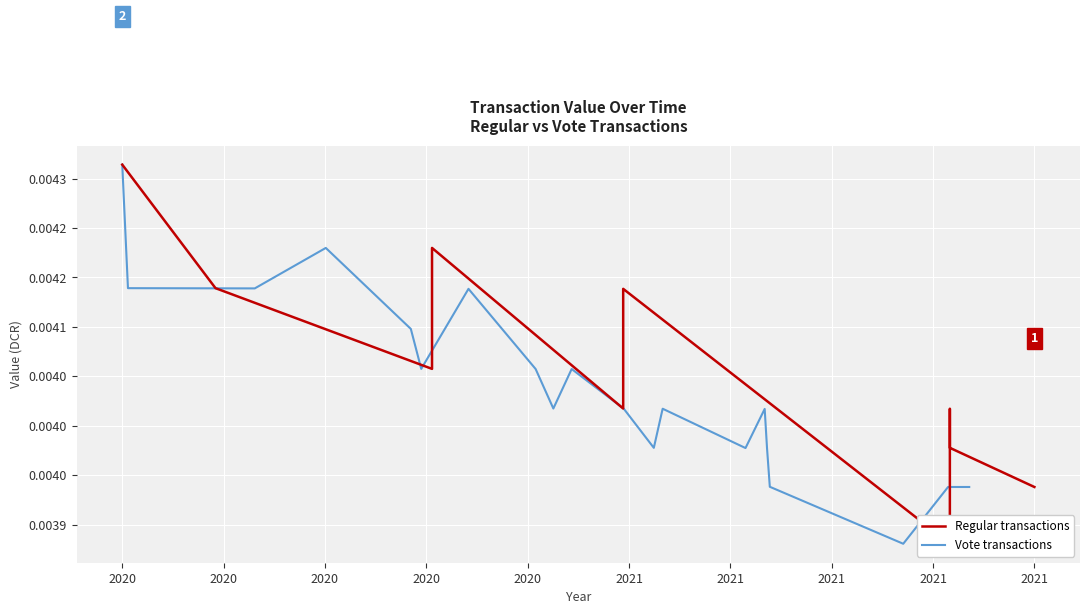

What are all the series names shown in the legend?

Vote transactions, Regular transactions